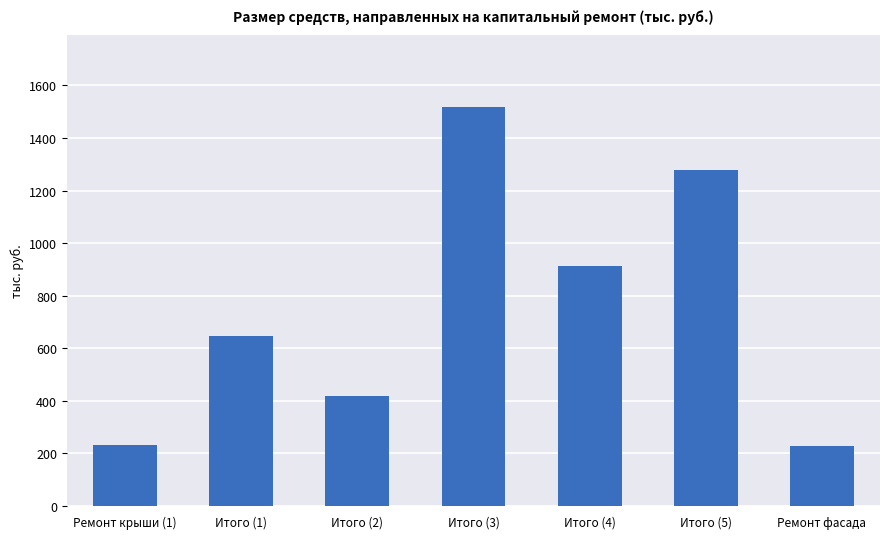

What is the approximate value at Ремонт фасада?

228.8